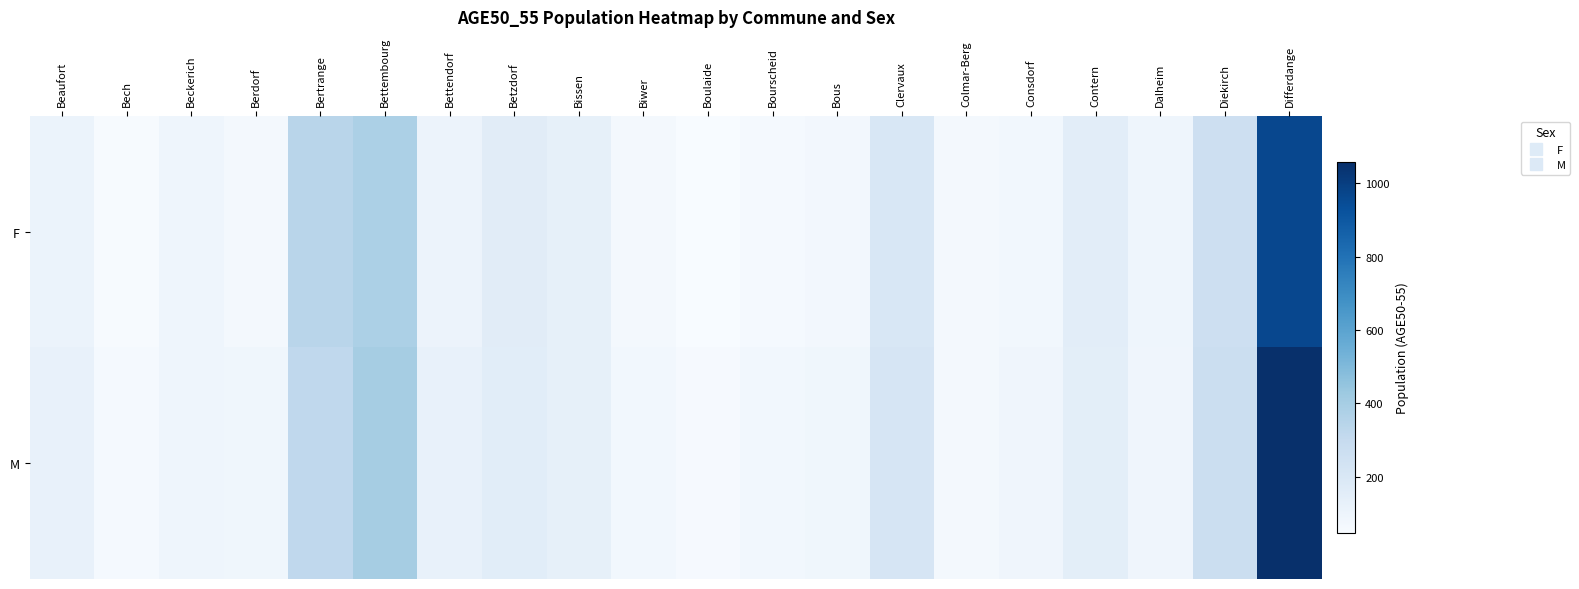

Which category has the highest value across all series?

Differdange